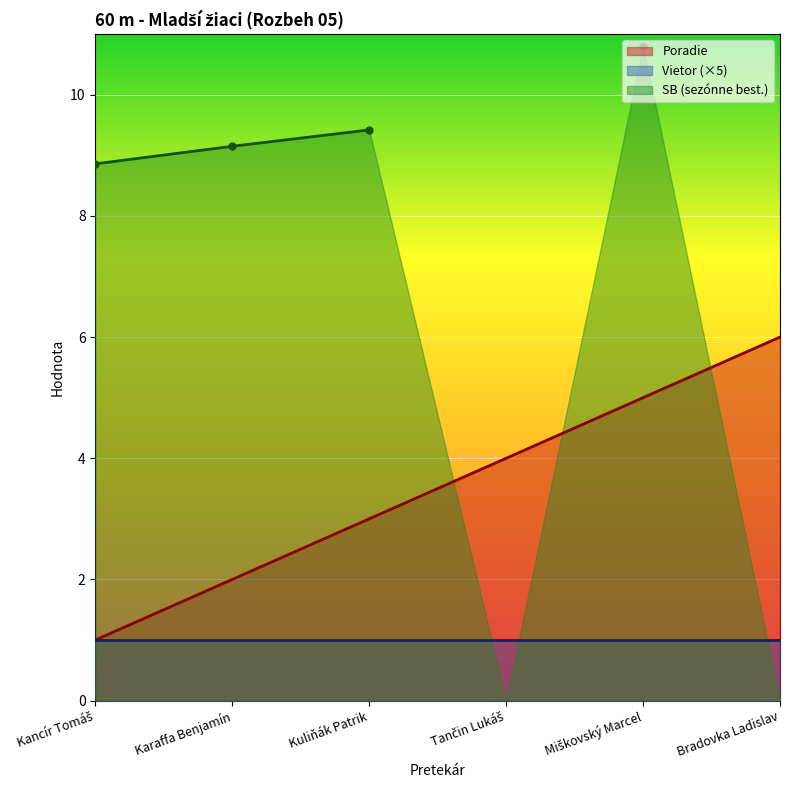

What is the sum of all Poradie values?

21